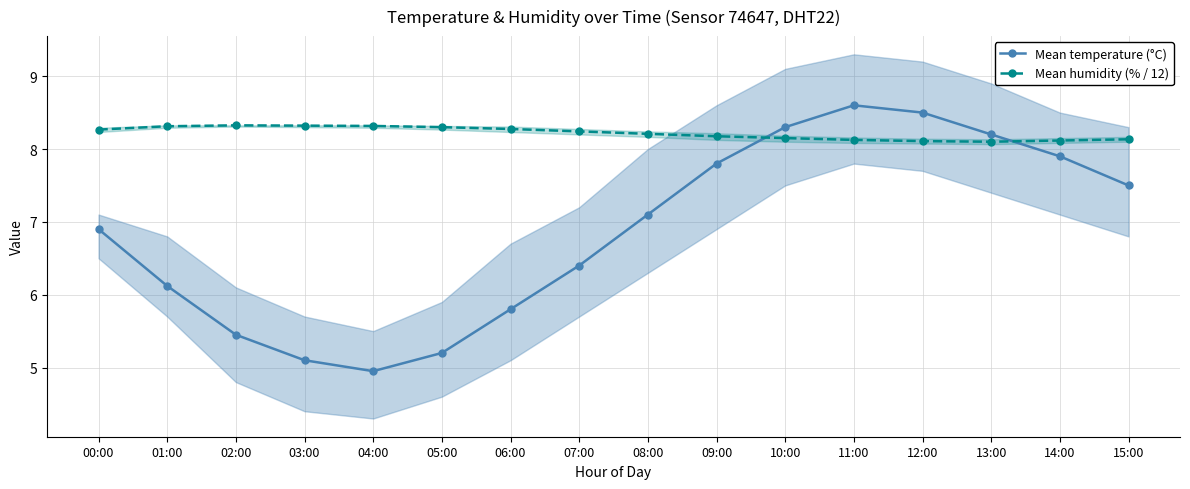

Count the Mean humidity (% / 12) values in the range 8 to 9.

16